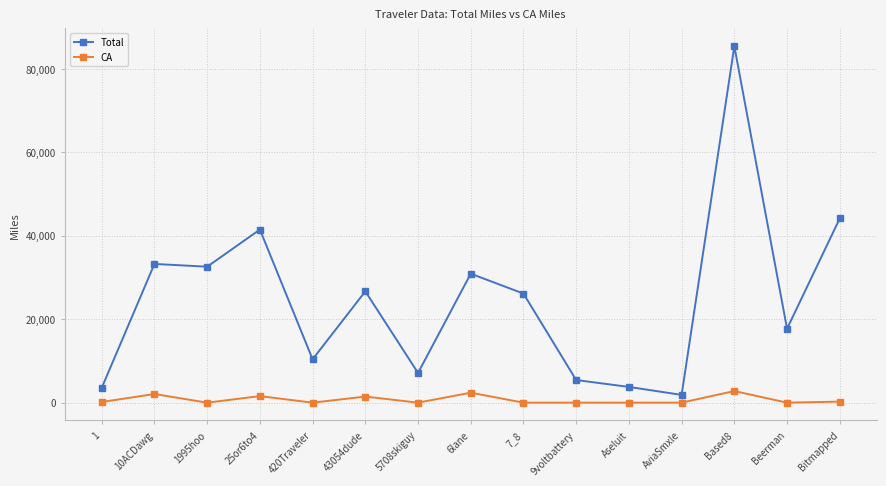

How many values in the Total series exceed 26148?

8